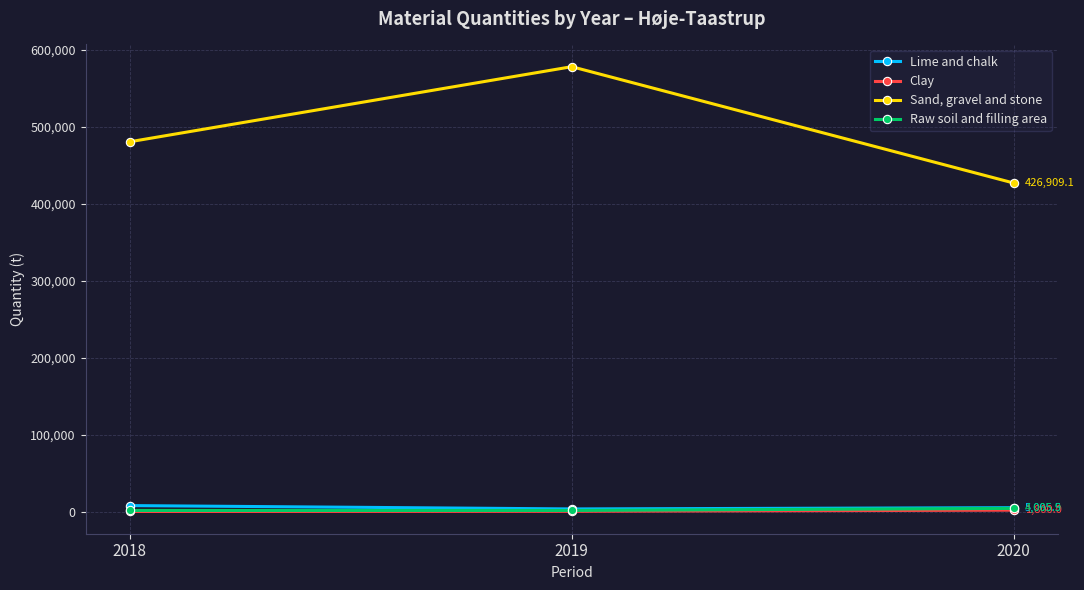

How many distinct data groups are displayed?

4